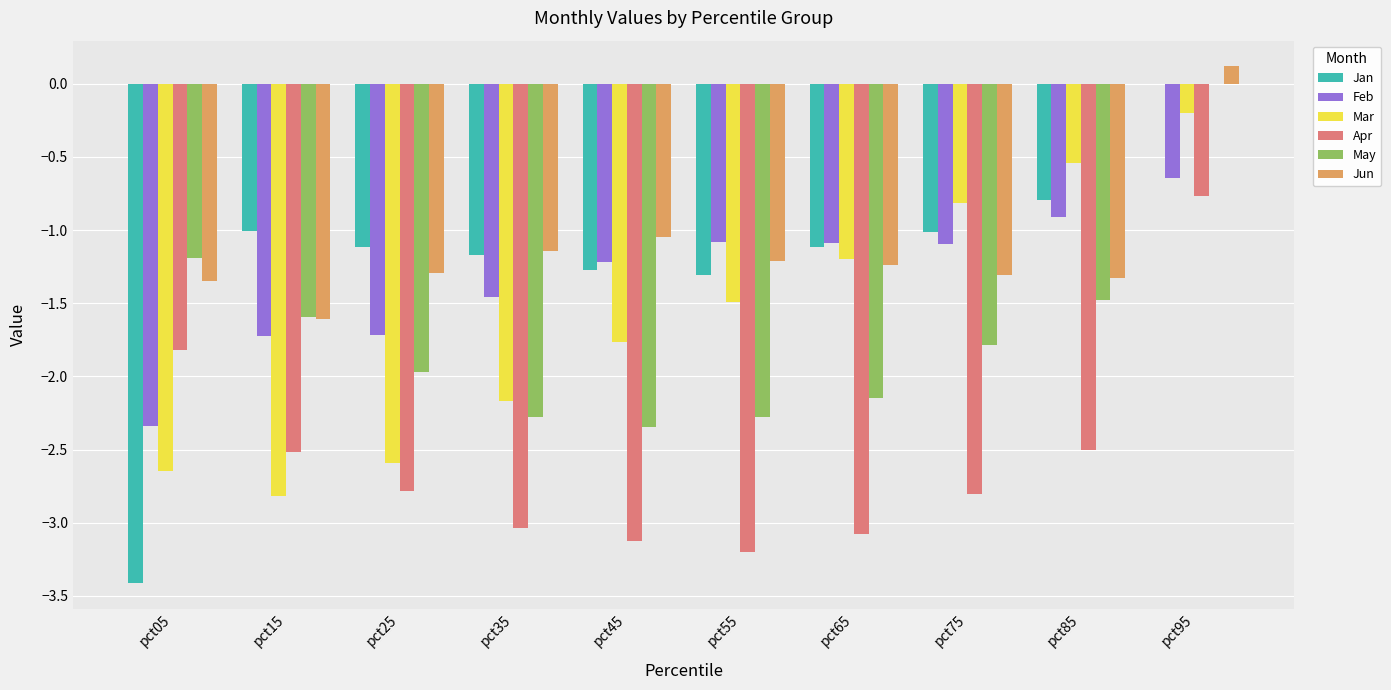

What is the sum of all Feb values?

-13.3